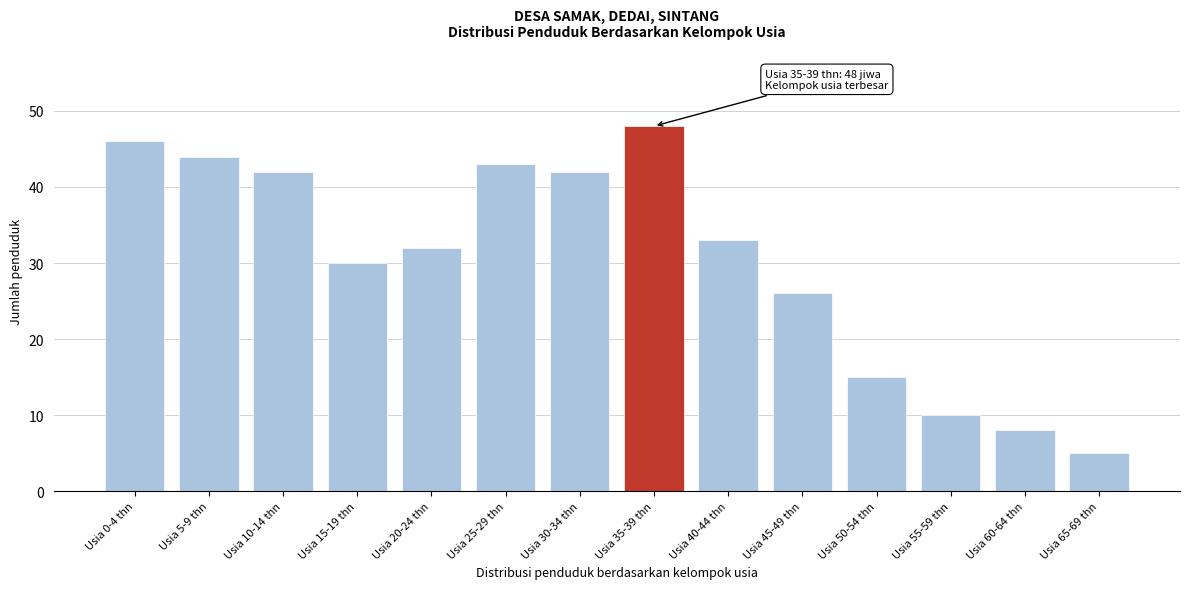

Reading left to right, transcribe all the data shown in this chart.

46	44	42	30	32	43	42	48	33	26	15	10	8	5